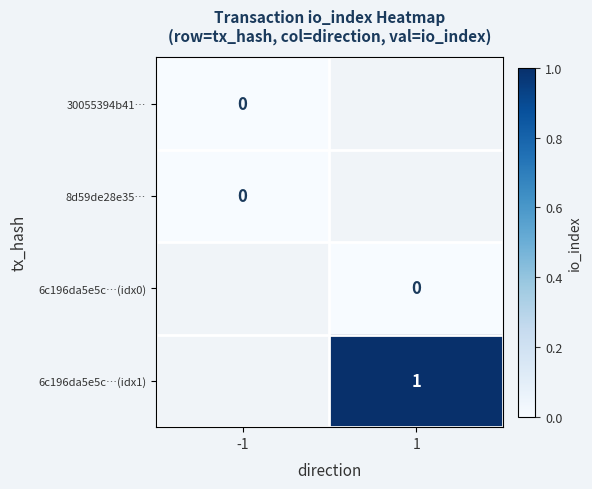

At which label does 8d59de28e35… reach its peak?

-1